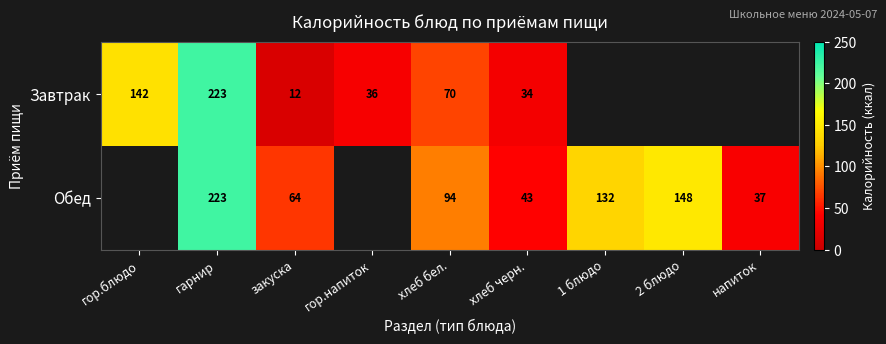

At хлеб бел., list the series in order from smallest to largest.

Завтрак, Обед